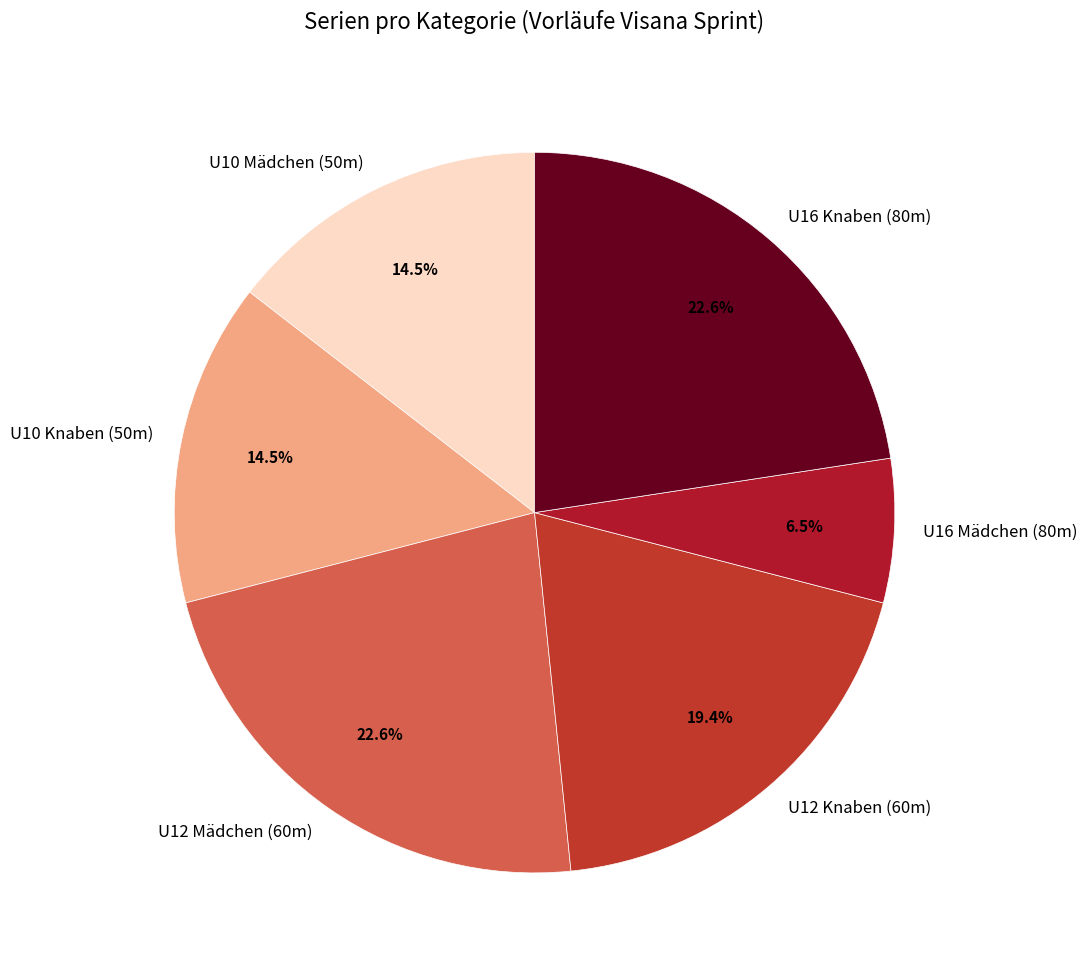

Does any single category account for the majority?

No